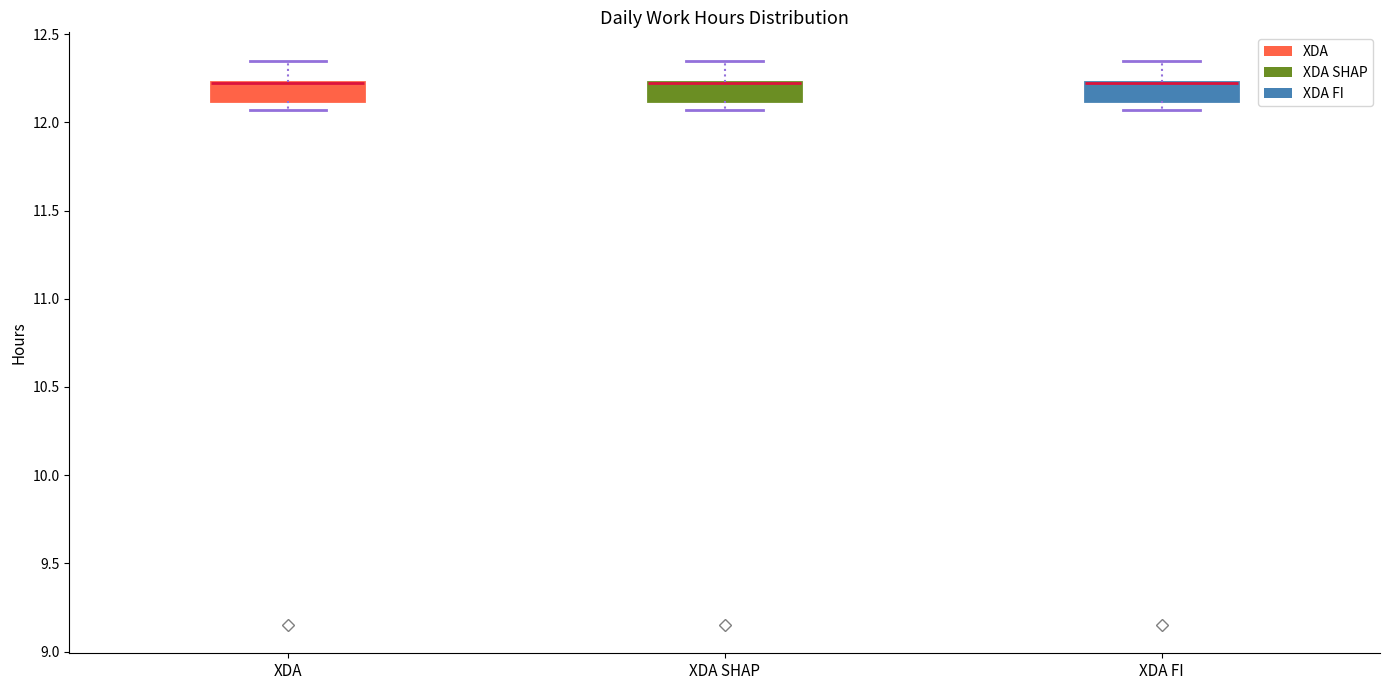

Reading left to right, read every box against the y-axis: the position of its median line, the range the box covers, and the ends of its whiskers. The values are not printed on the chart, so give them approximately, as read against the axis.

XDA: median 12.20 (drawn on the box's upper edge), box 12.10 to 12.25, whiskers 12.05 to 12.35
XDA SHAP: median 12.20 (drawn on the box's upper edge), box 12.10 to 12.25, whiskers 12.05 to 12.35
XDA FI: median 12.20 (drawn on the box's upper edge), box 12.10 to 12.25, whiskers 12.05 to 12.35